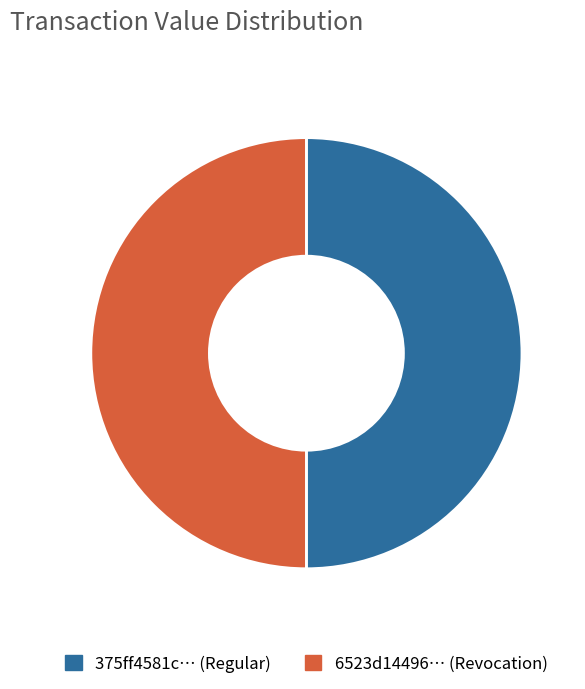

Is the sum of 6523d14496… (Revocation) and 375ff4581c… (Regular) greater than half?

Yes